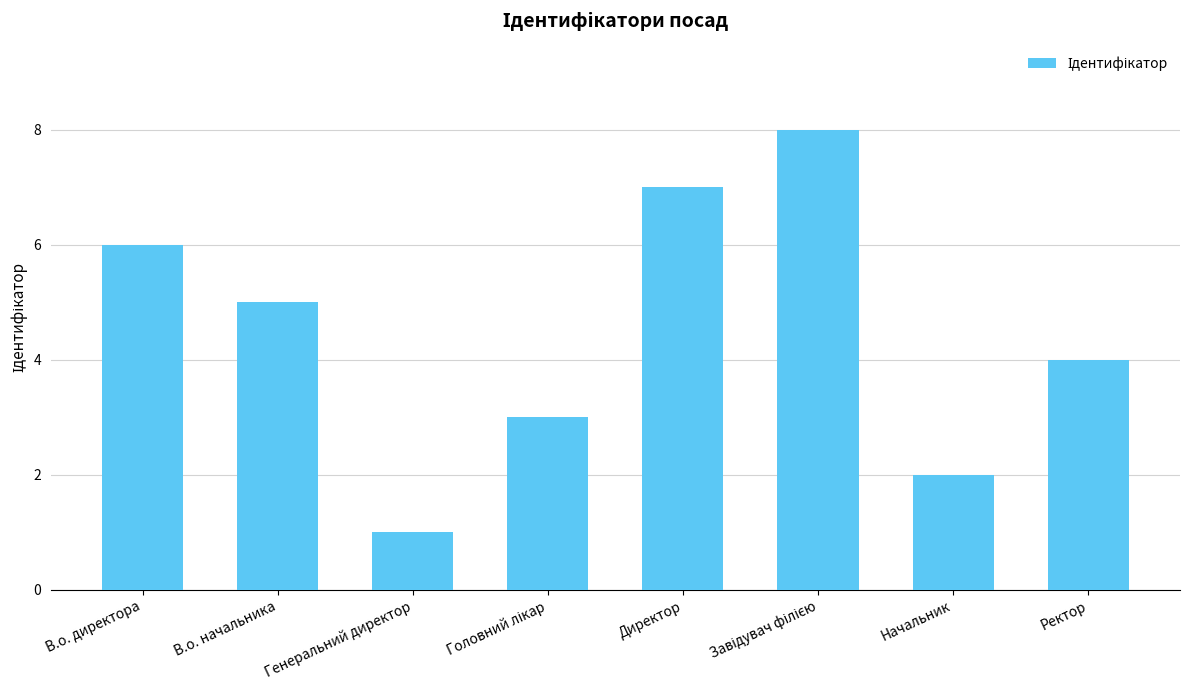

Count the values in the range 3 to 7.

5